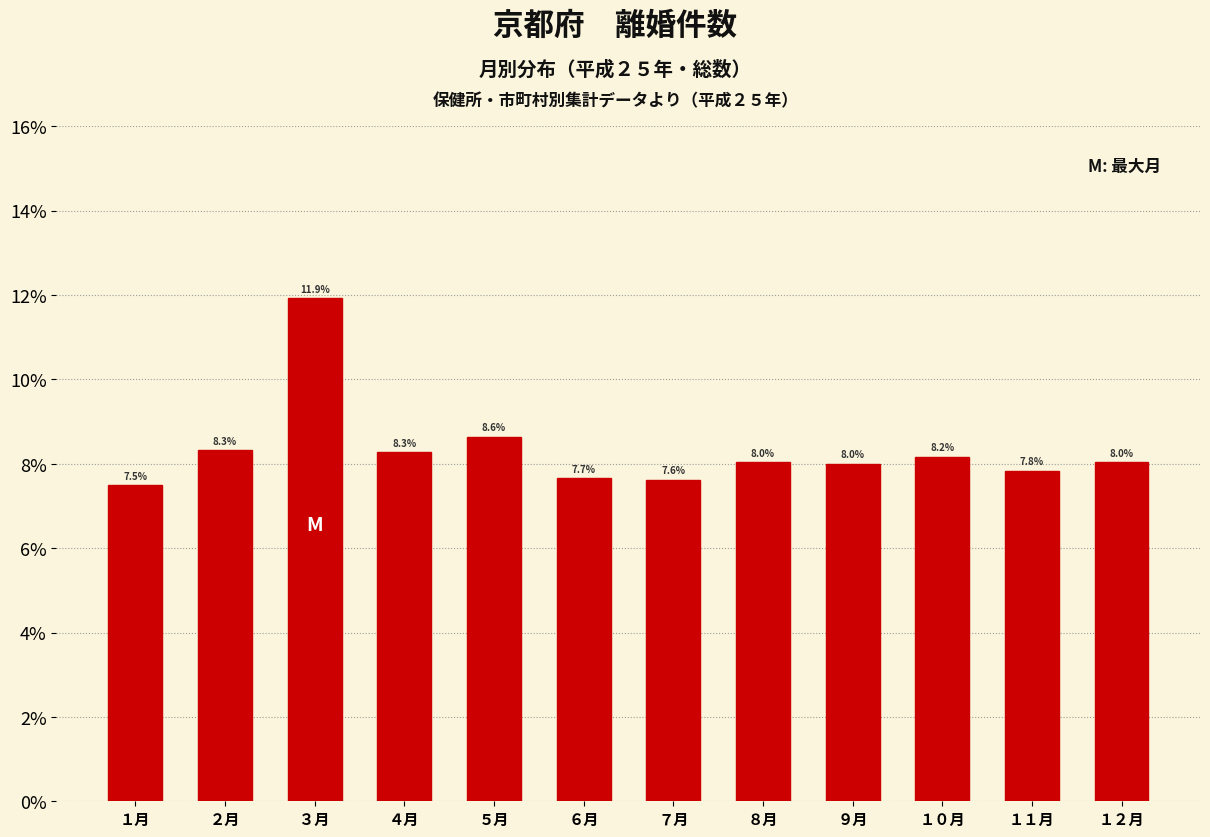

Are the bars horizontal?

No